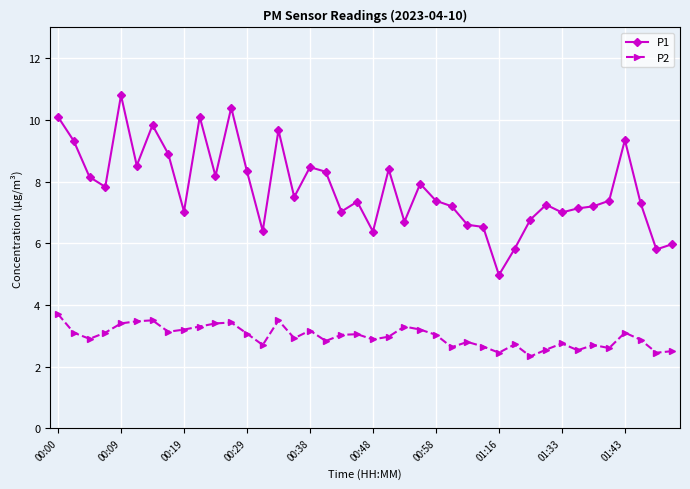

True or false: P1 has more than 1 interior local peaks.

True